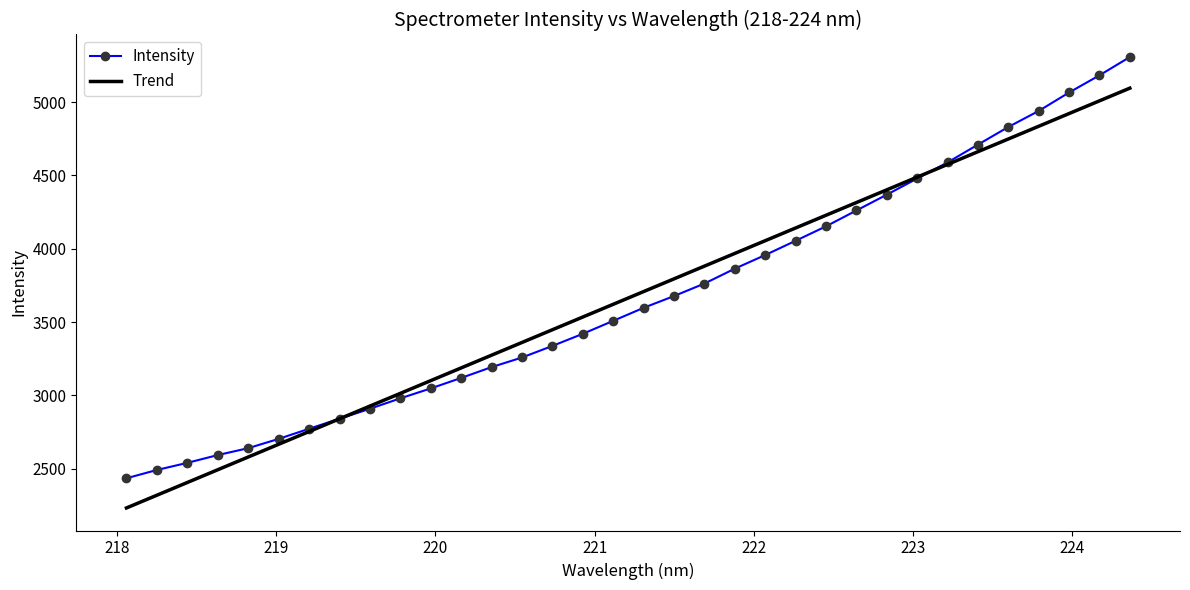

Which series has the widest spread of values?

Intensity